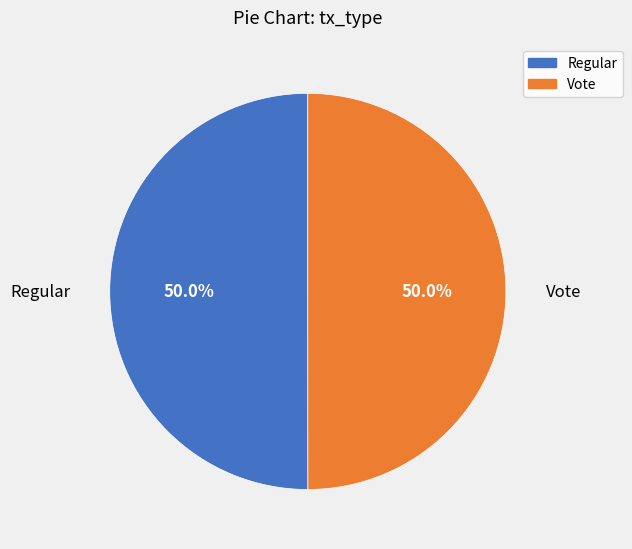

What is the ratio of the value at Vote to the value at Regular?

1.0